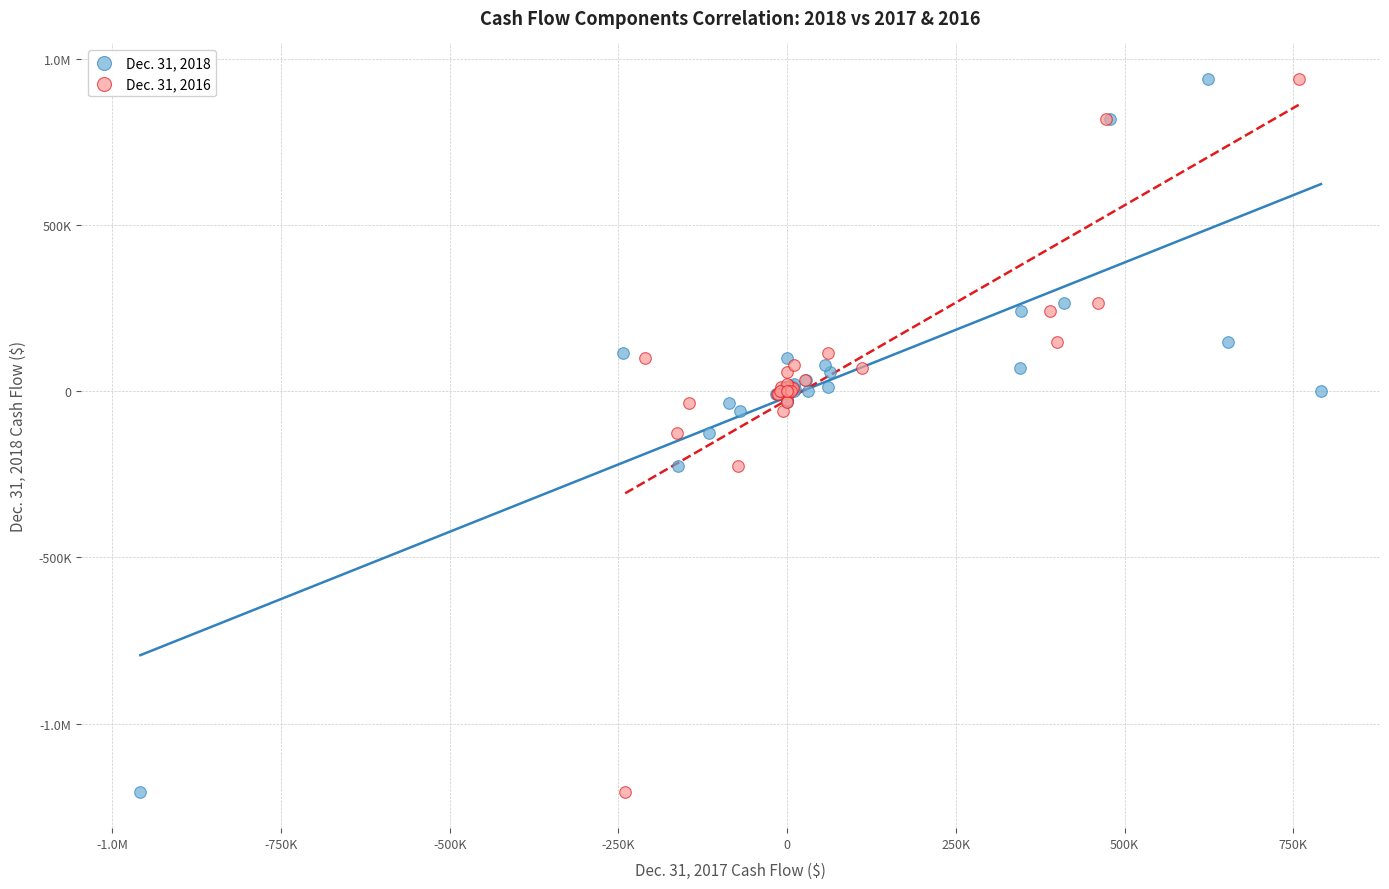

What are all the series names shown in the legend?

Dec. 31, 2018, Dec. 31, 2016